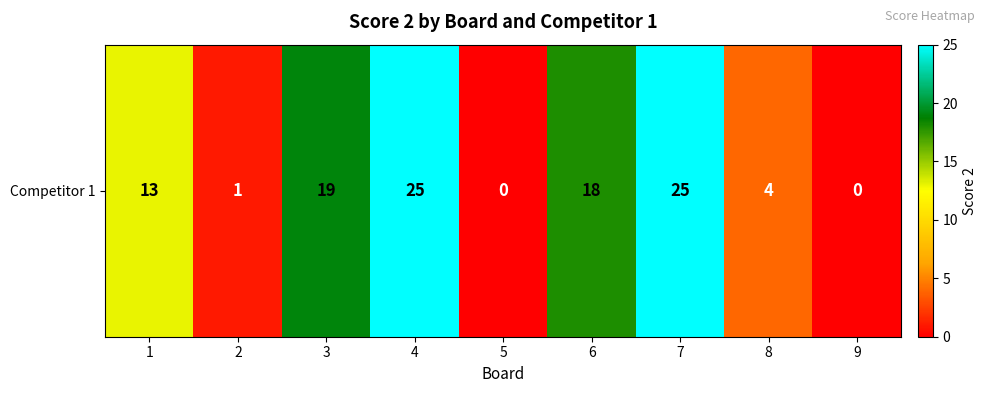

What is the sum of all values?

105